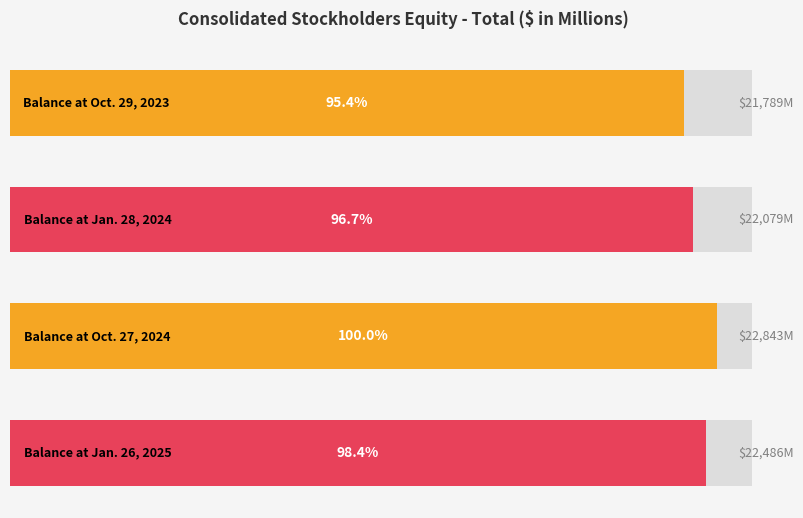

Is it true that the value at Balance at Oct. 27, 2024 is 41062?

False